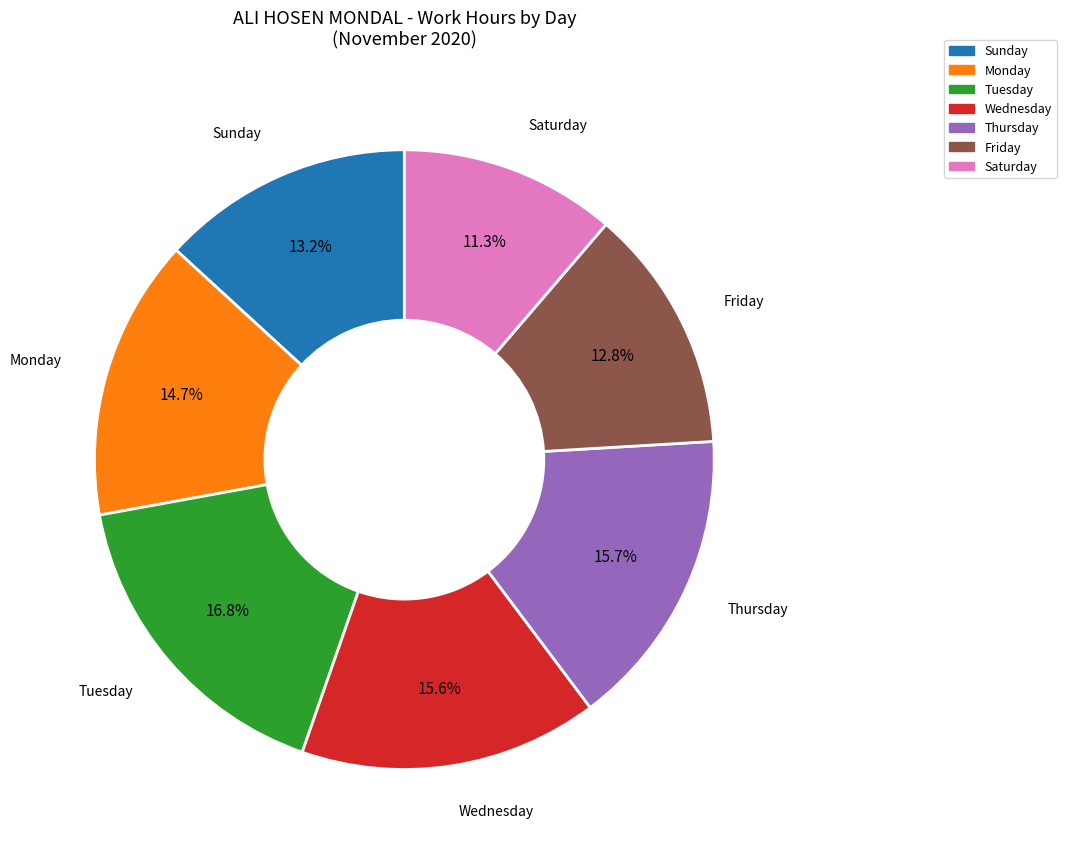

Does any single category account for the majority?

No